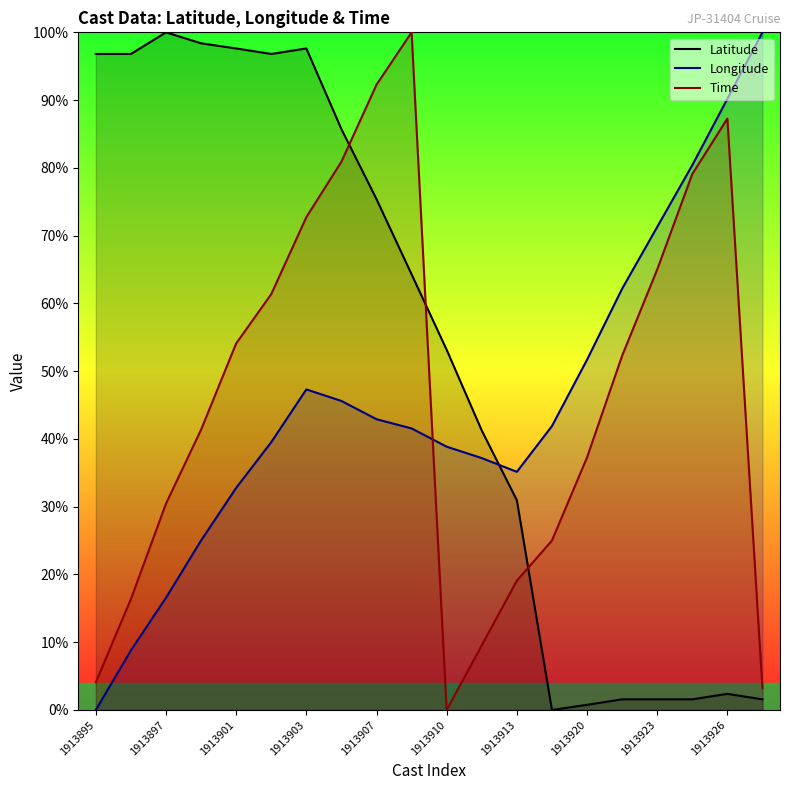

What is the difference between the maximum and minimum values in the Time series?

100.0